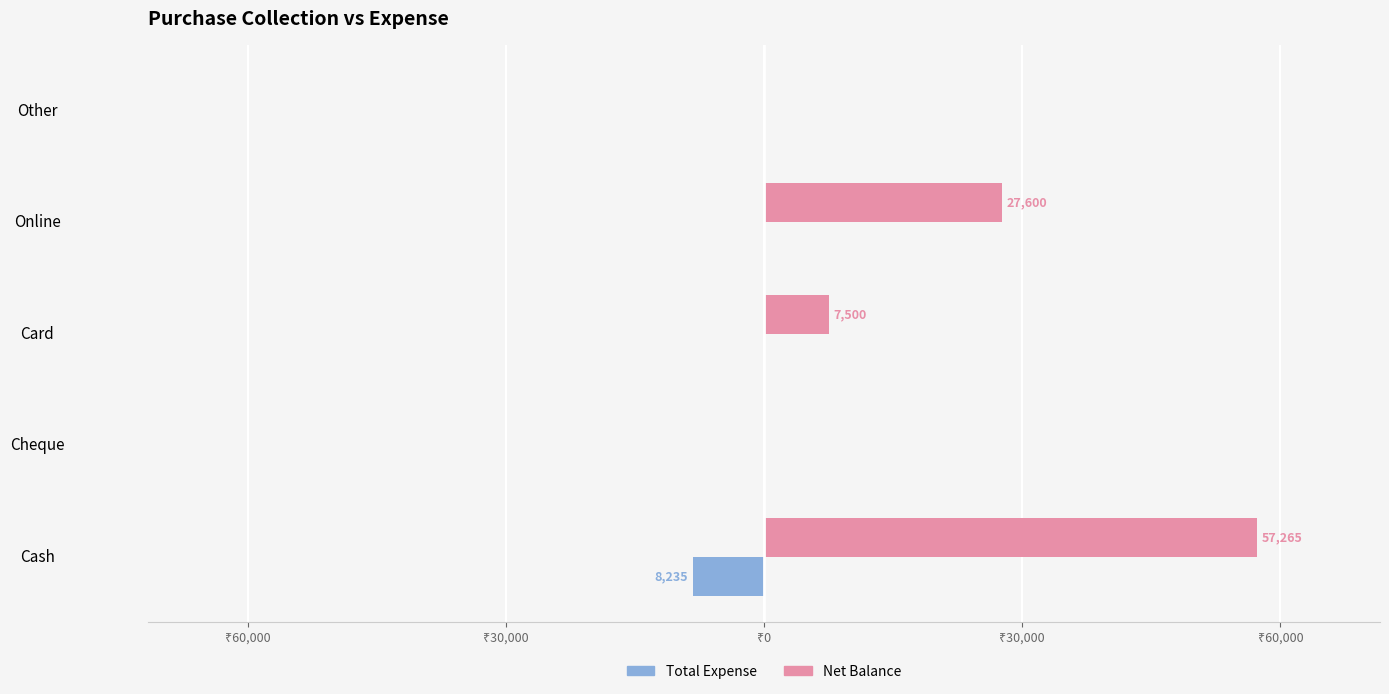

What are all the series names shown in the legend?

Total Expense, Net Balance